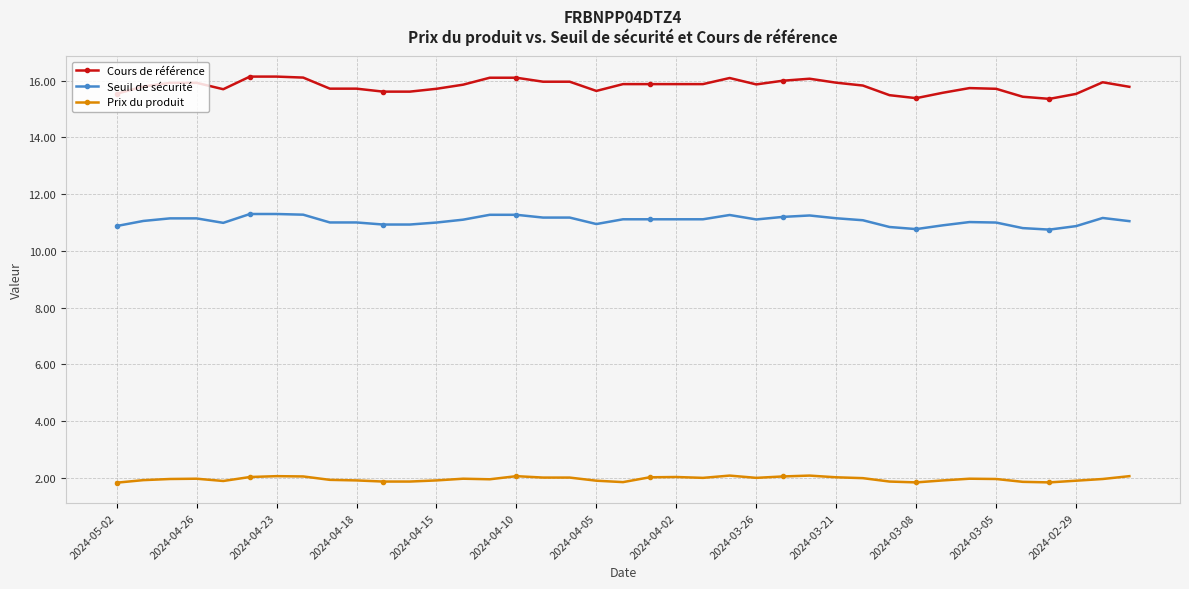

What is the difference between the maximum and second lowest values in the Cours de référence series?

0.8